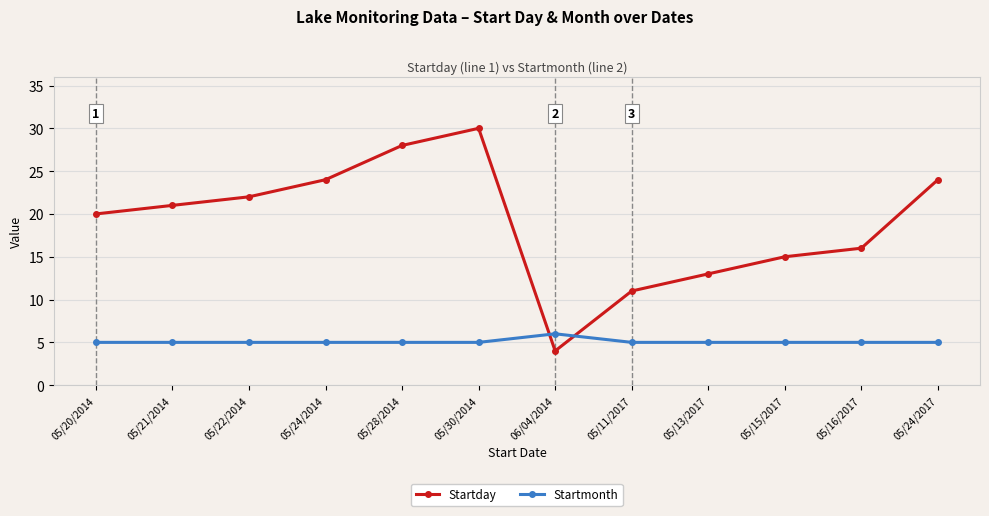

Rank the series by their average value, from lowest to highest.

Startmonth, Startday